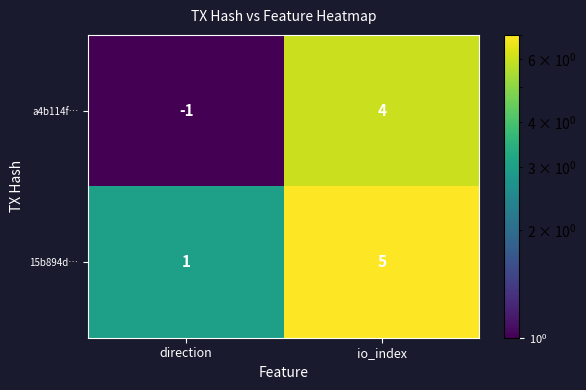

What is the total value across all series at io_index?

9